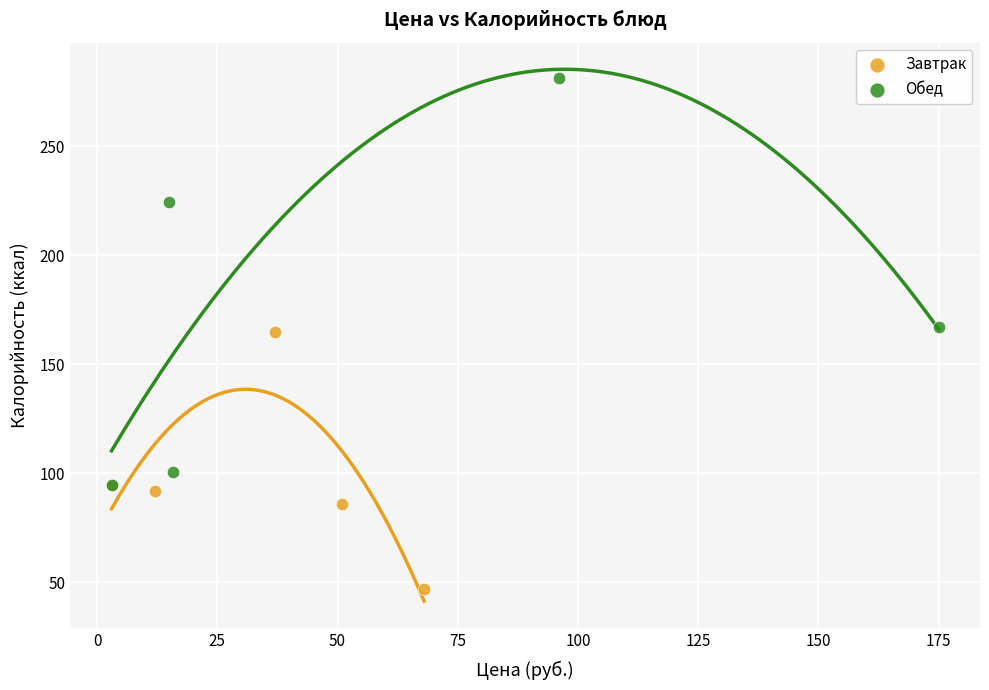

Which series reaches the minimum Y coordinate?

Завтрак